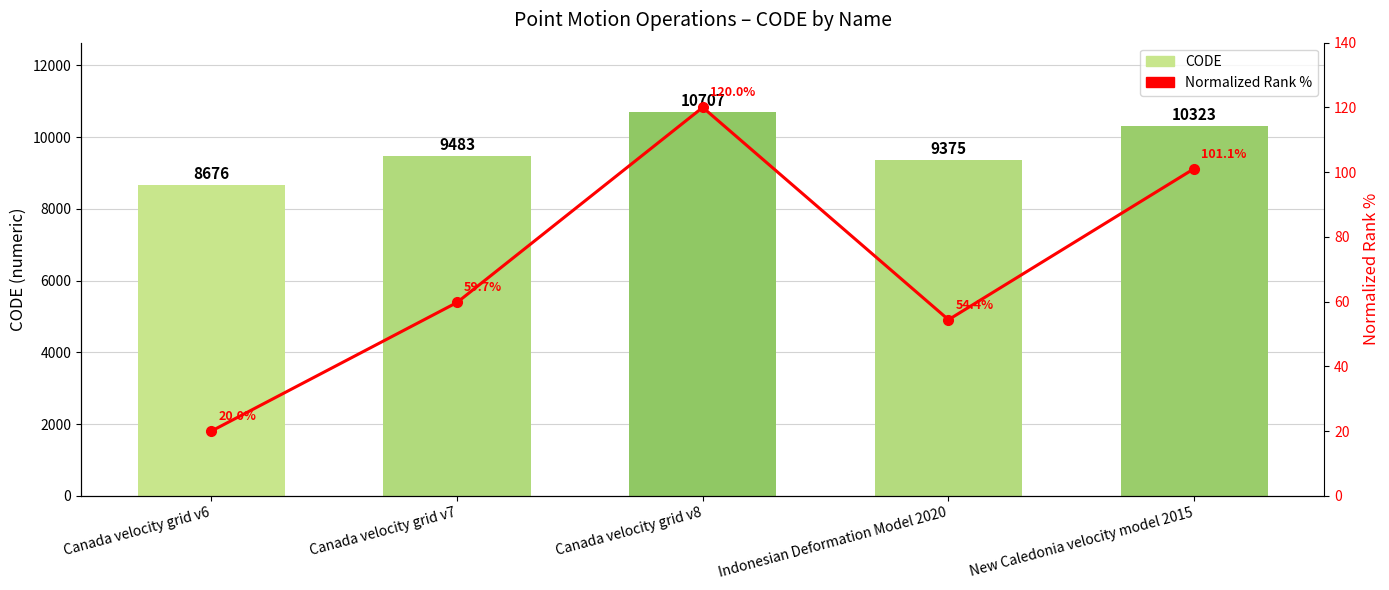

What is the smallest value displayed?

20.0